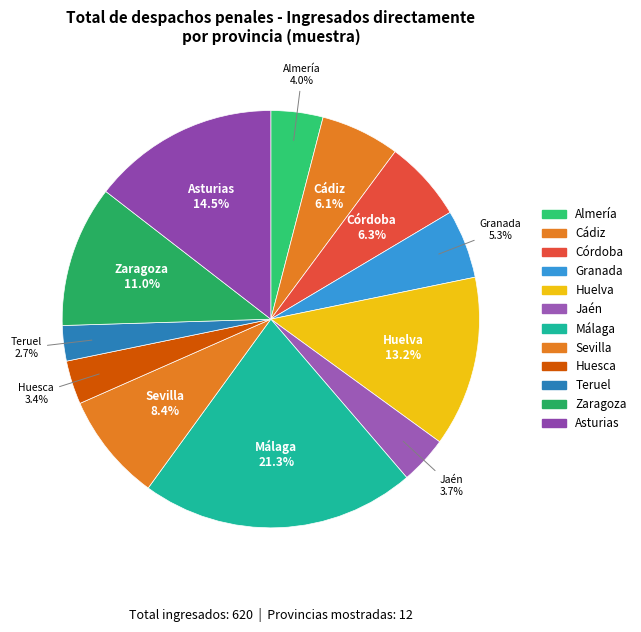

What is the change in value from Almería to Teruel?

-8